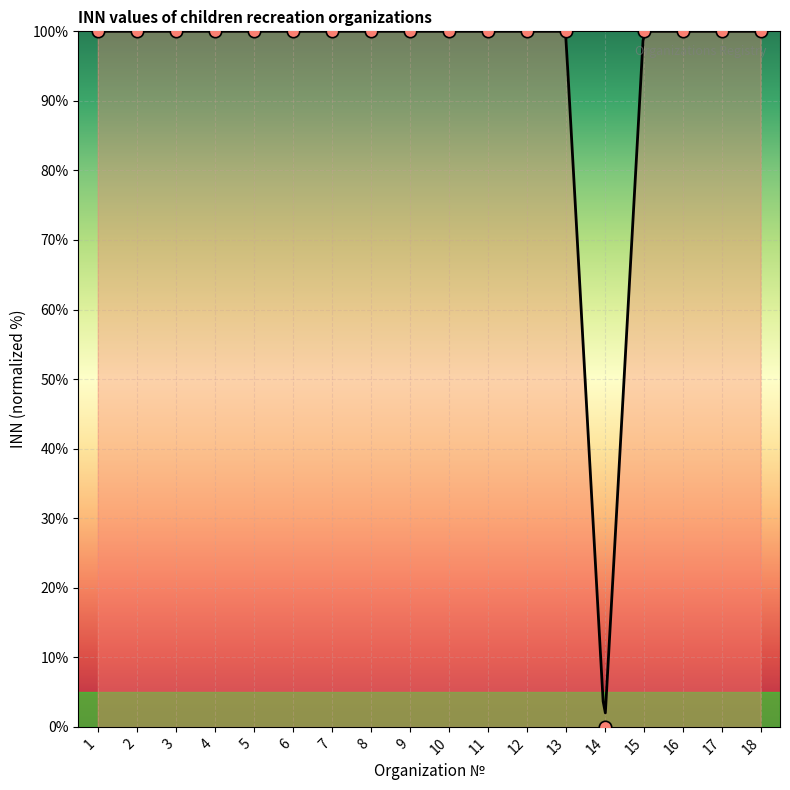

Which has a higher value, 18 or 8?

8